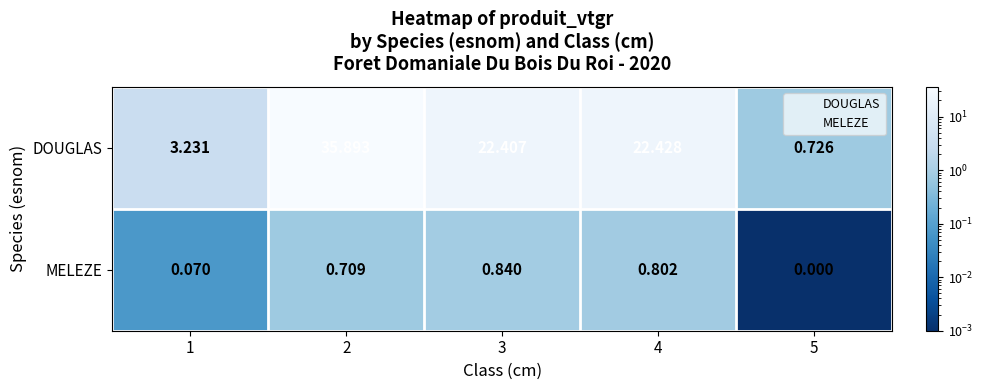

At how many categories does at least one series exceed 23?

1